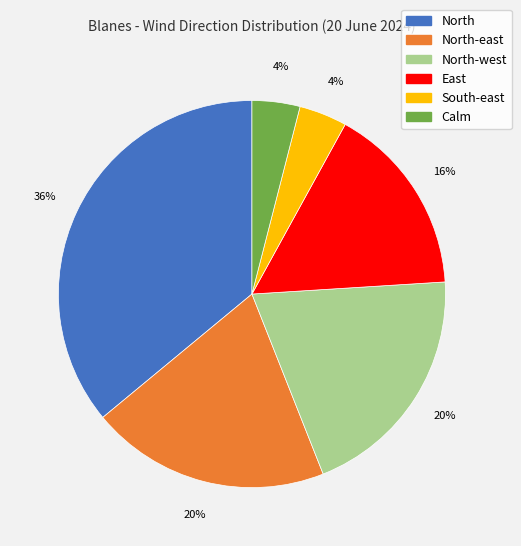

Does any single category account for the majority?

No